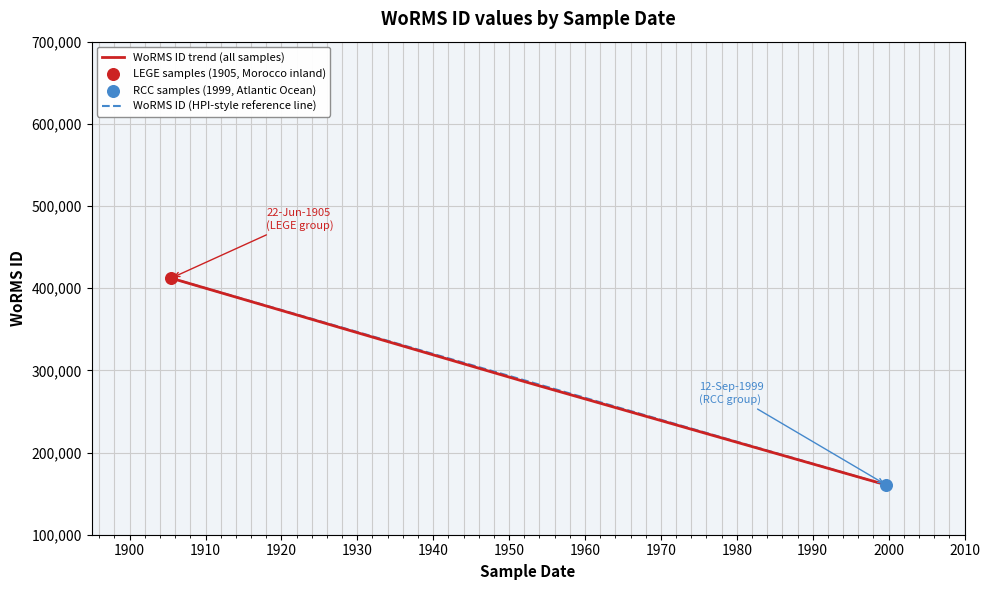

What is the lowest value of the WoRMS ID trend (all samples) series?

160572